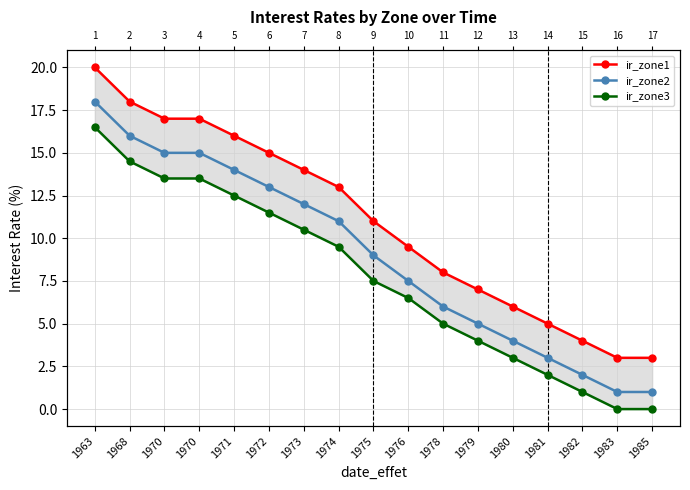

Reading left to right, list all the values displayed in this chart.

ir_zone1: 20.0	18.0	17.0	17.0	16.0	15.0	14.0	13.0	11.0	9.5	8.0	7.0	6.0	5.0	4.0	3.0	3.0
ir_zone2: 18.0	16.0	15.0	15.0	14.0	13.0	12.0	11.0	9.0	7.5	6.0	5.0	4.0	3.0	2.0	1.0	1.0
ir_zone3: 16.5	14.5	13.5	13.5	12.5	11.5	10.5	9.5	7.5	6.5	5.0	4.0	3.0	2.0	1.0	0.0	0.0